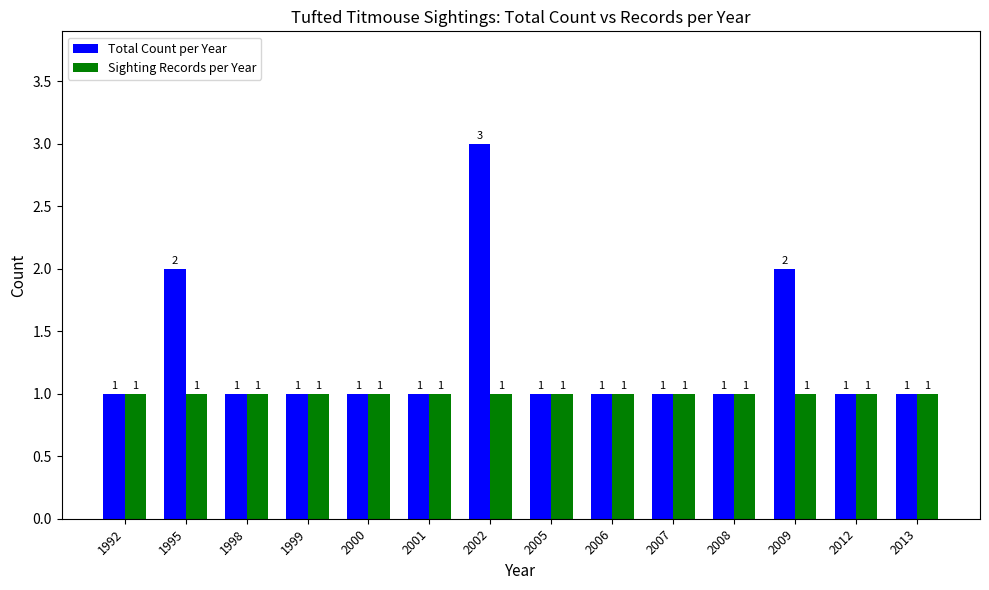

Is it true that Total Count per Year equals 1 at 2013?

True